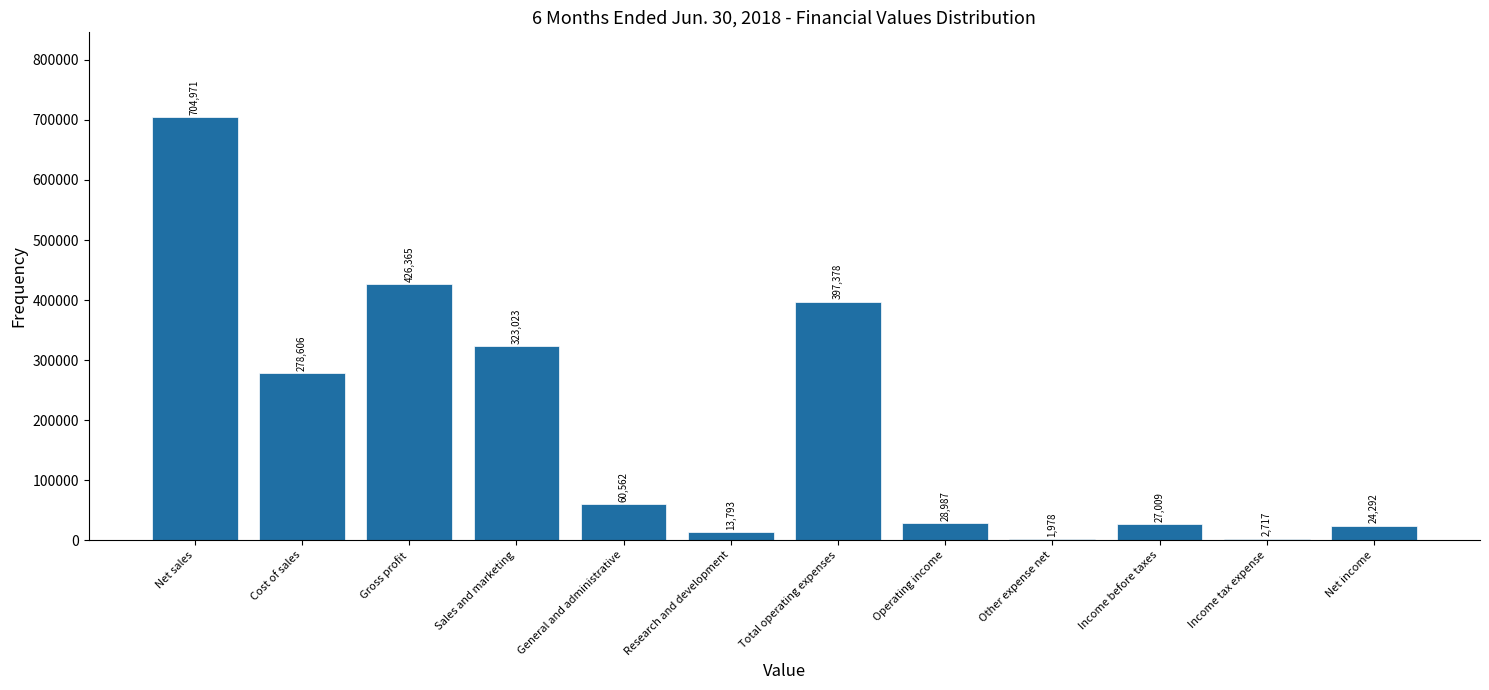

Reading left to right, extract all data points from this chart.

Net sales=704971	Cost of sales=278606	Gross profit=426365	Sales and marketing=323023	General and administrative=60562	Research and development=13793	Total operating expenses=397378	Operating income=28987	Other expense net=1978	Income before taxes=27009	Income tax expense=2717	Net income=24292